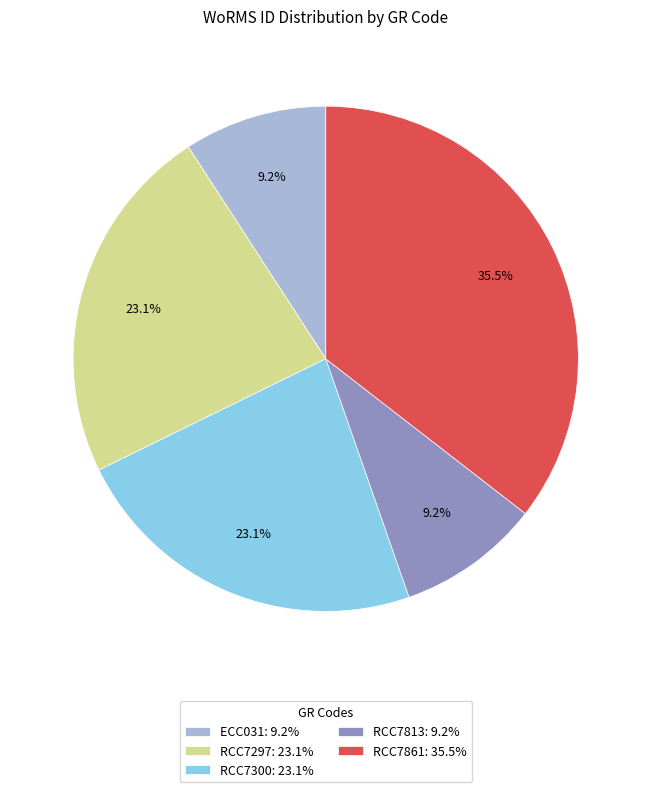

To the nearest percent, what is the difference between the RCC7300 and RCC7813 slice percentages?

14%